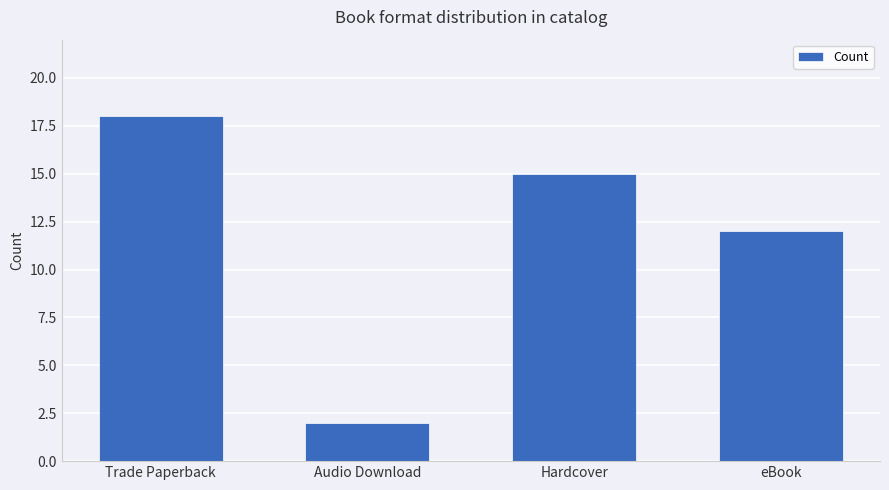

What is the change in value from Trade Paperback to Hardcover?

-3